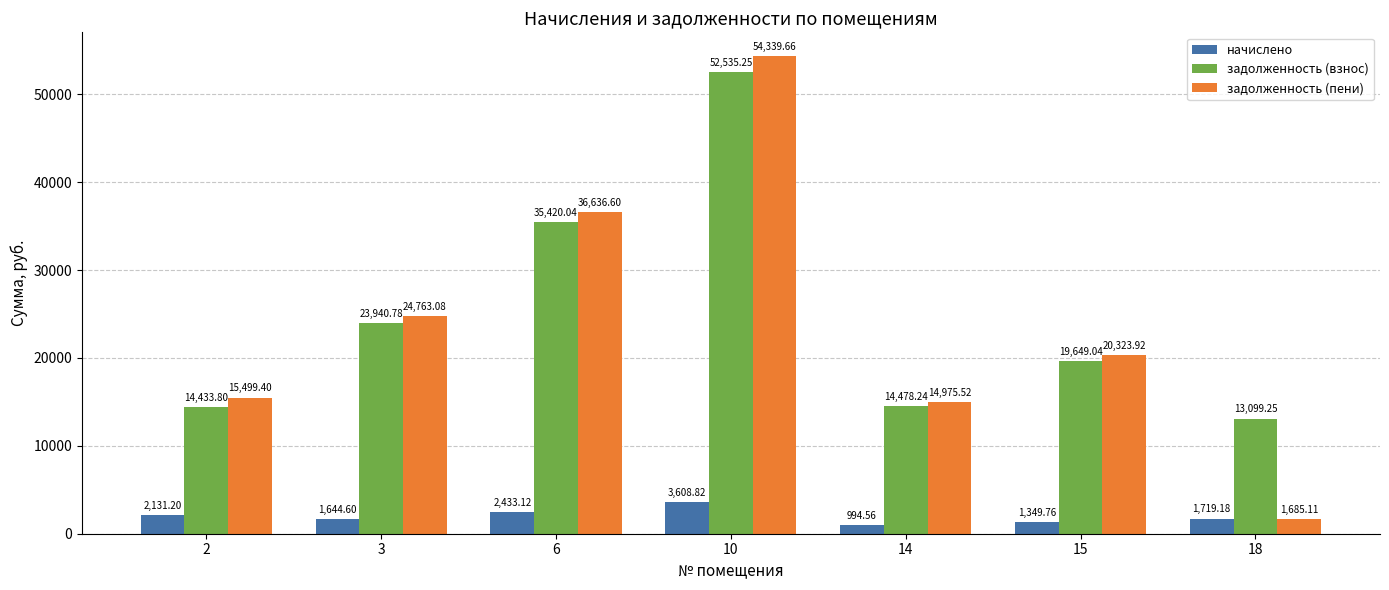

At which category is the sum across all series the highest?

10